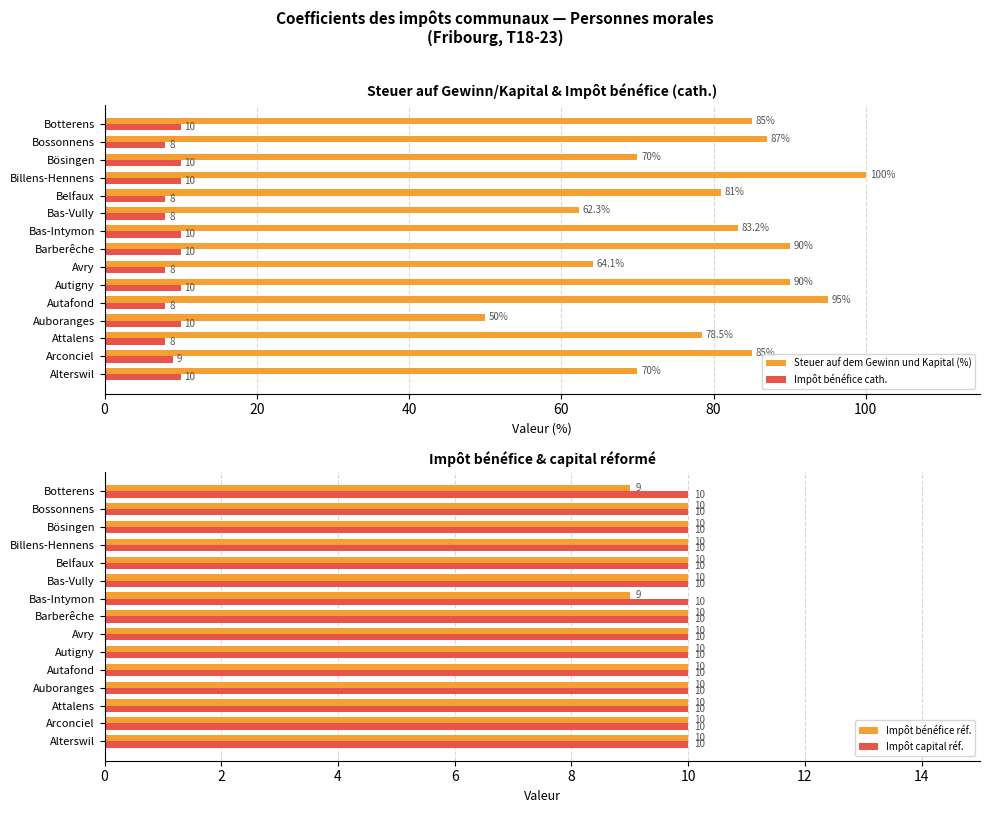

At which label does Steuer auf dem Gewinn und Kapital (%) reach its peak?

Billens-Hennens